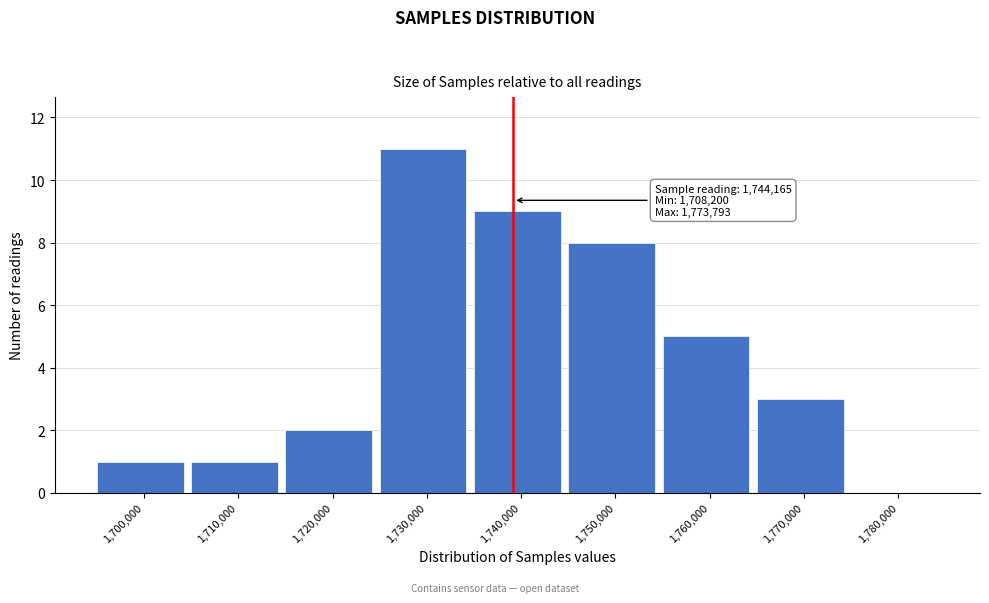

Reading left to right, transcribe all the data shown in this chart.

1,700,000=1	1,710,000=1	1,720,000=2	1,730,000=11	1,740,000=9	1,750,000=8	1,760,000=5	1,770,000=3	1,780,000=0